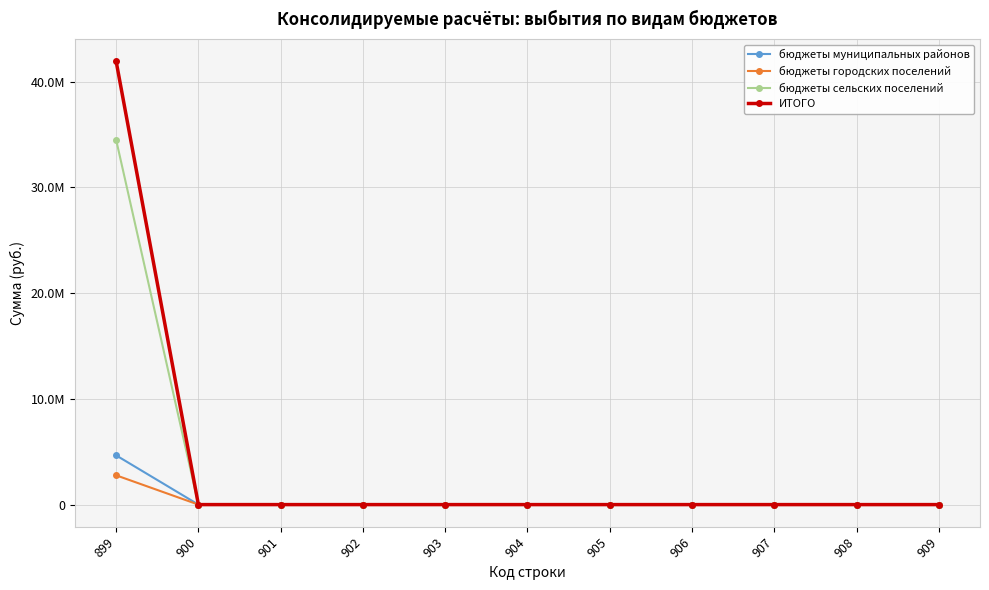

What are all the series names shown in the legend?

бюджеты муниципальных районов, бюджеты городских поселений, бюджеты сельских поселений, ИТОГО